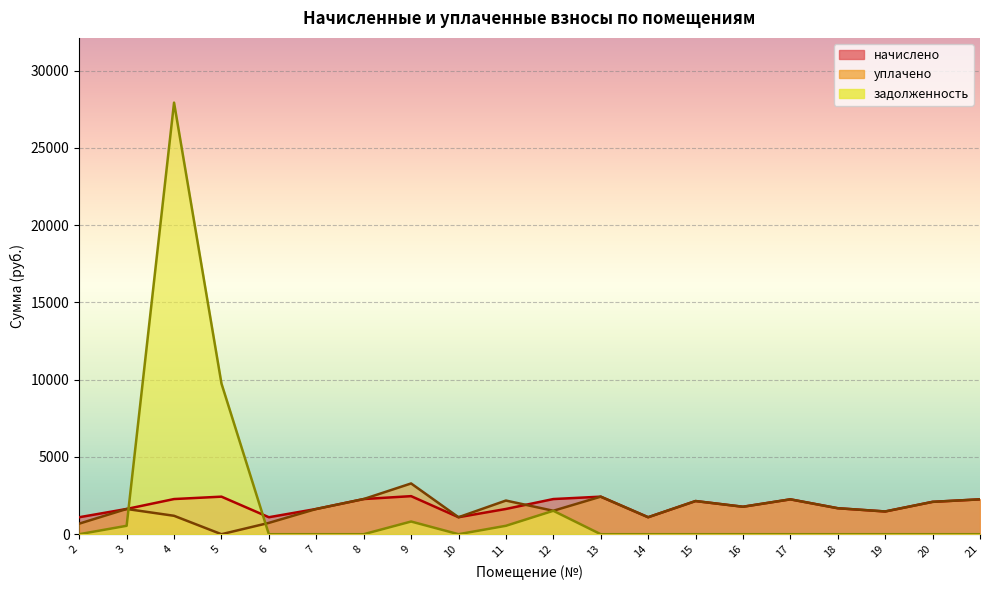

List the series in order of their overall mean, highest first.

задолженность, начислено, уплачено